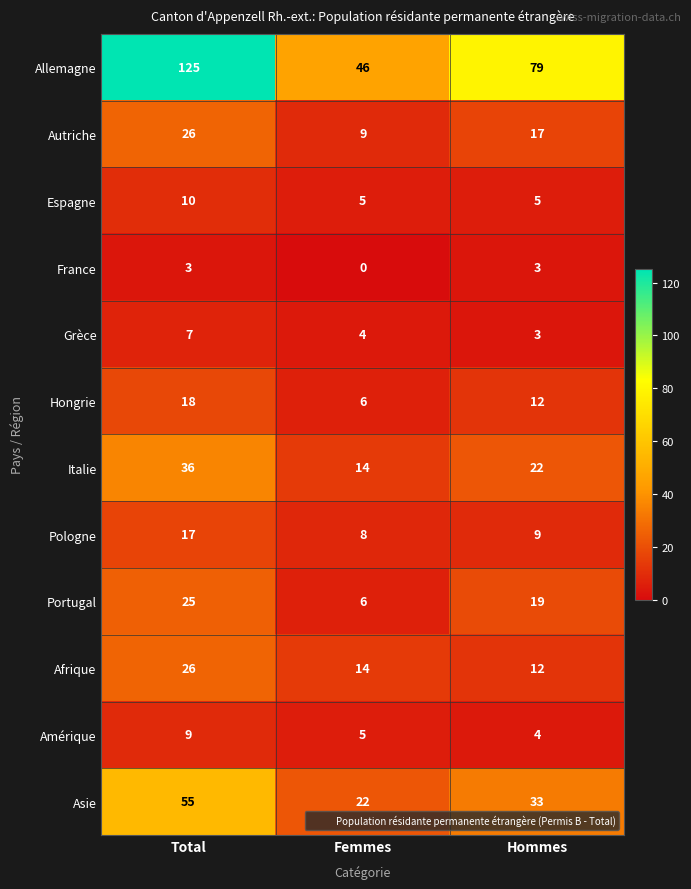

What is the average value of the Asie series?

37